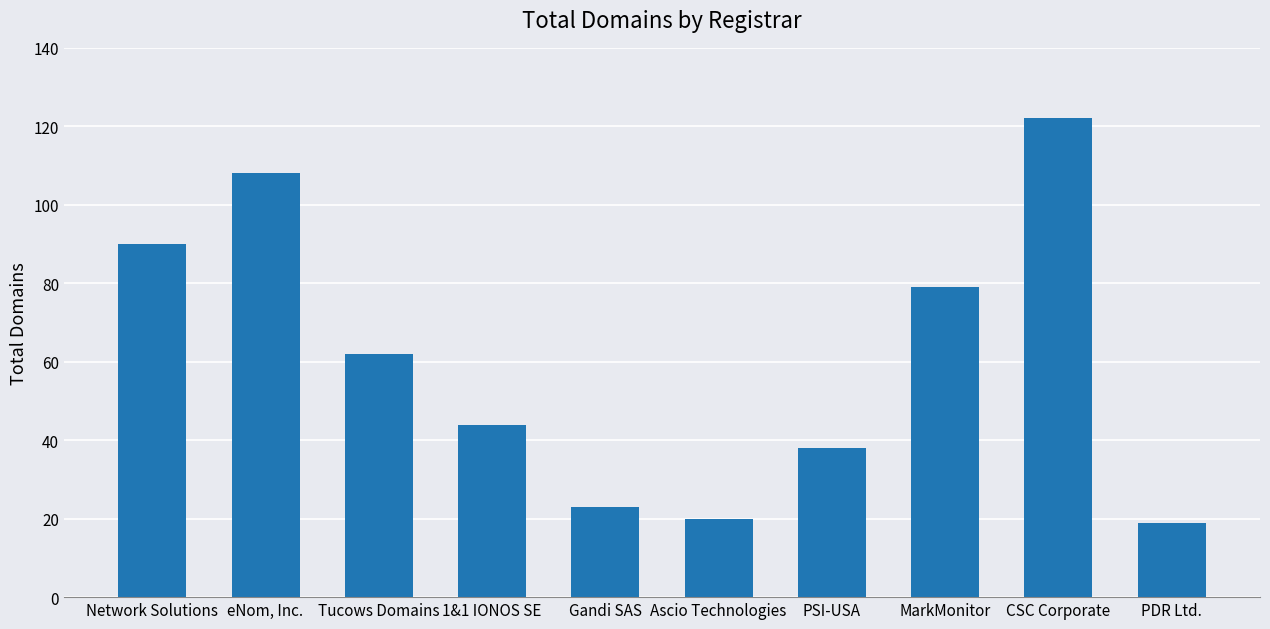

At which label is the value closest to 70?

Tucows Domains